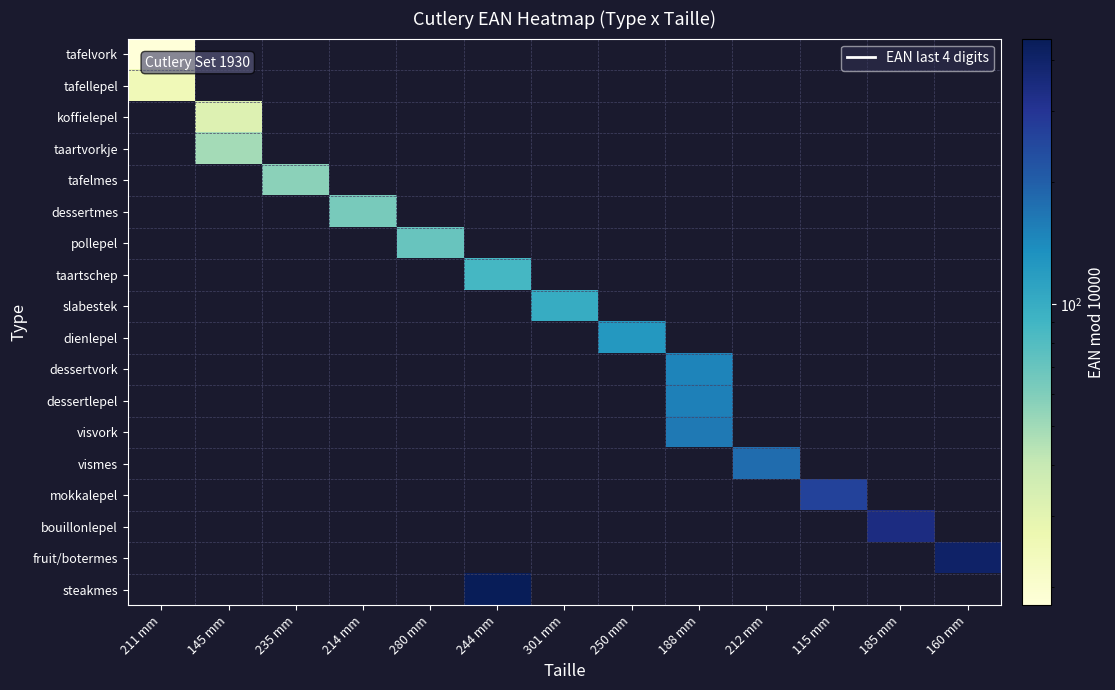

Between 250 mm and 214 mm, which is larger?

250 mm